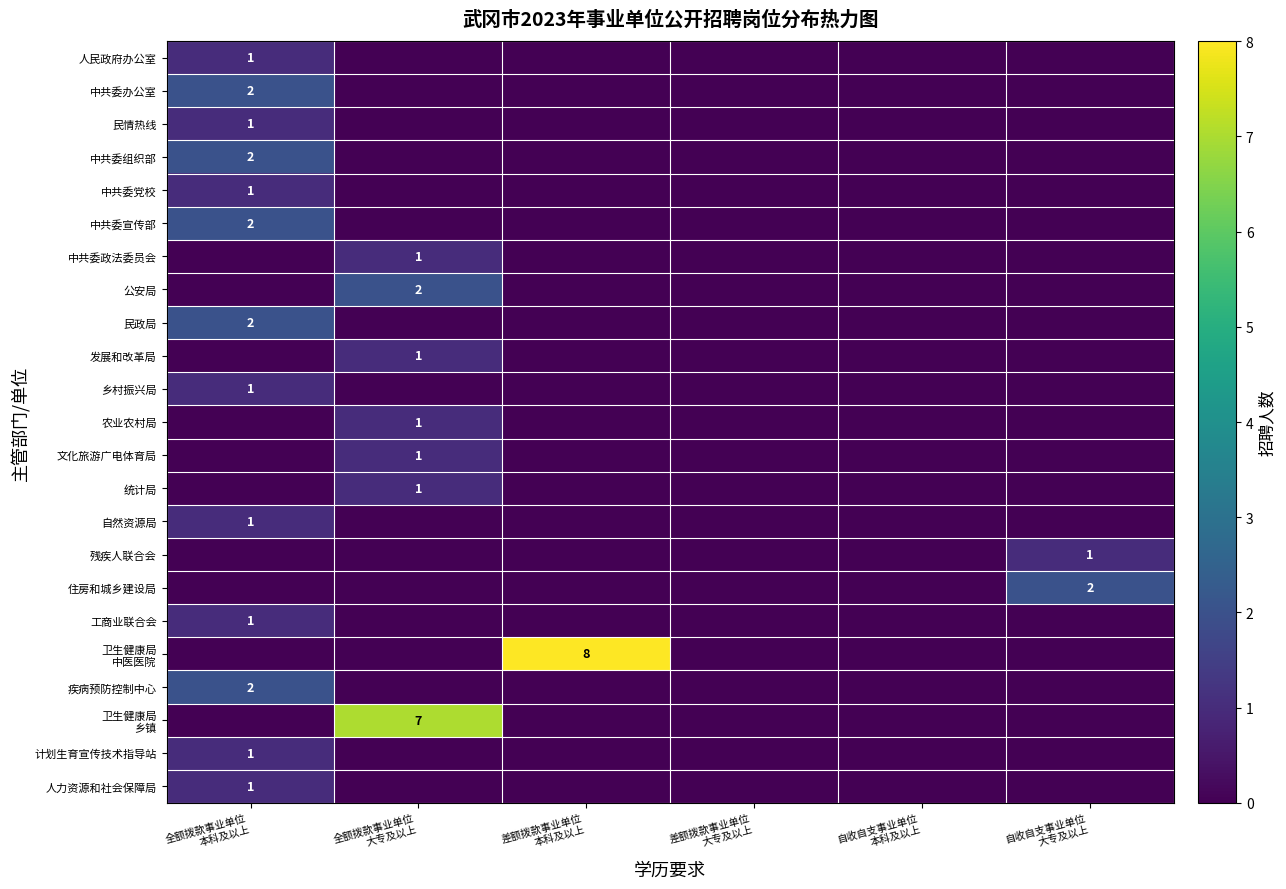

Where is 乡村振兴局 nearest to the value 0?

全额拨款事业单位 大专及以上